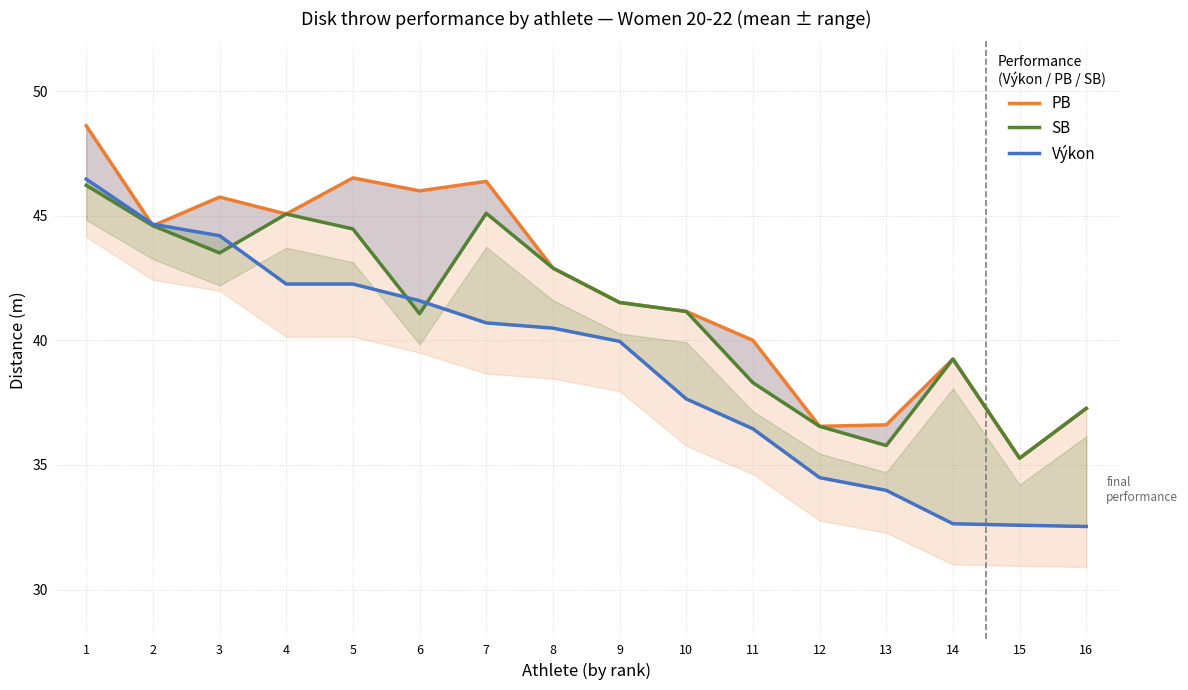

What is the greatest value displayed?

48.6